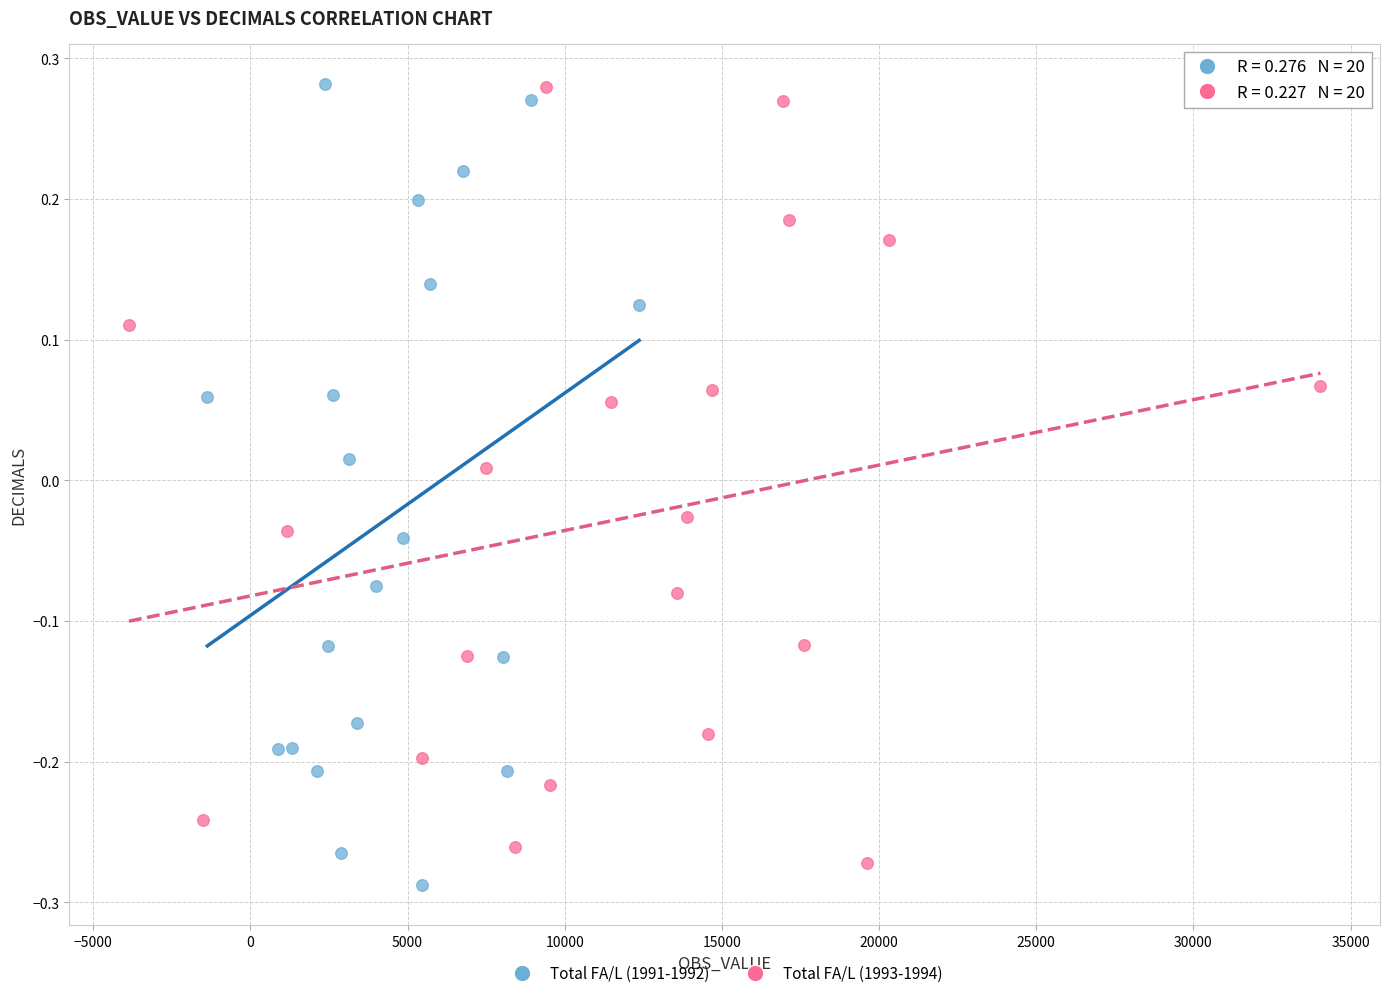

What are all the series names shown in the legend?

Total FA/L (1991-1992), Total FA/L (1993-1994)